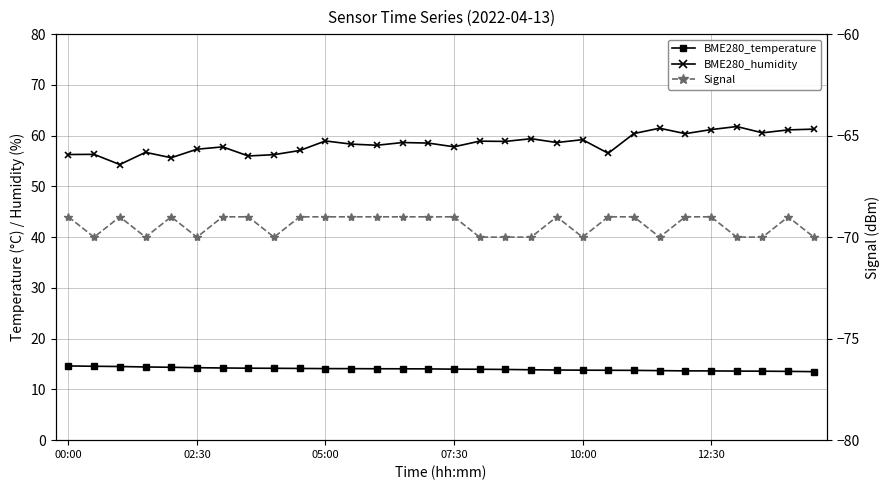

Which label corresponds to the smallest value in the chart?

02:30